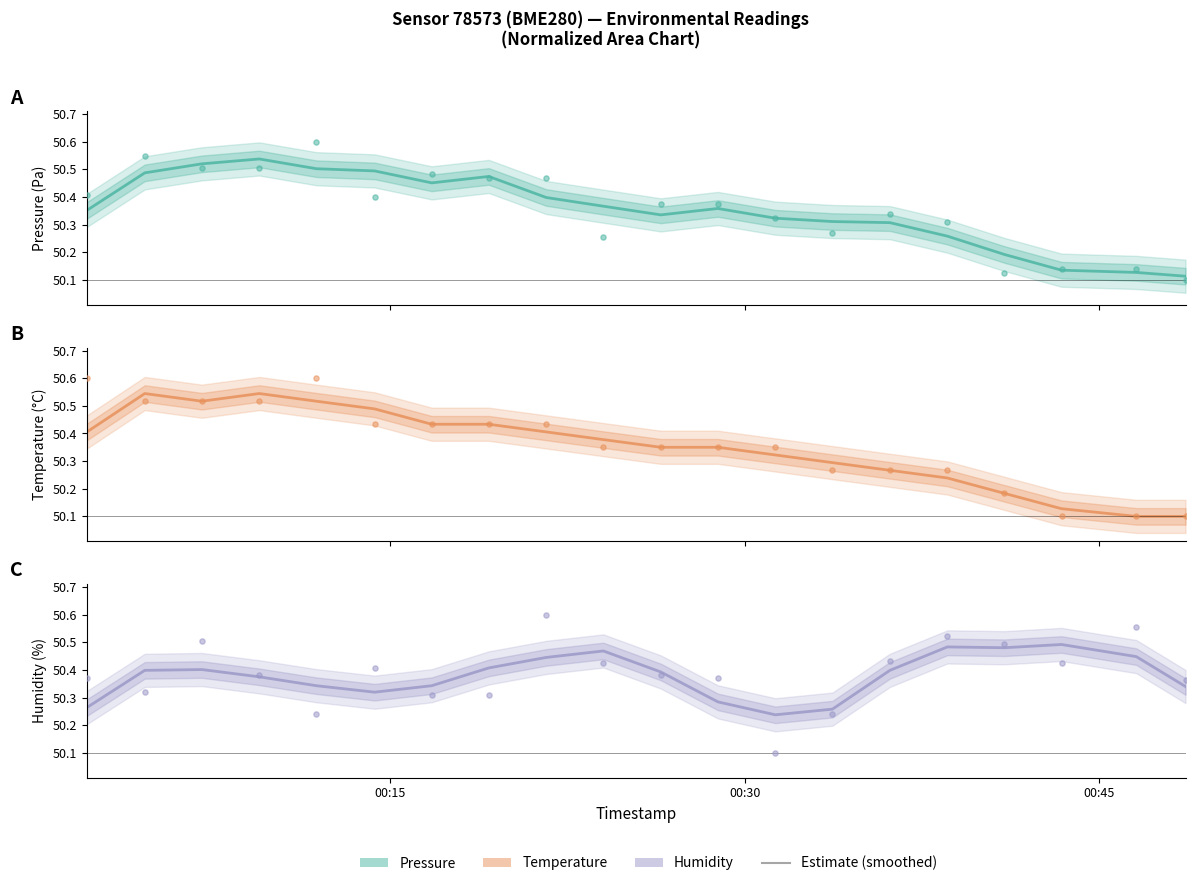

Which series has the largest Y range (max minus min)?

Pressure (observed)